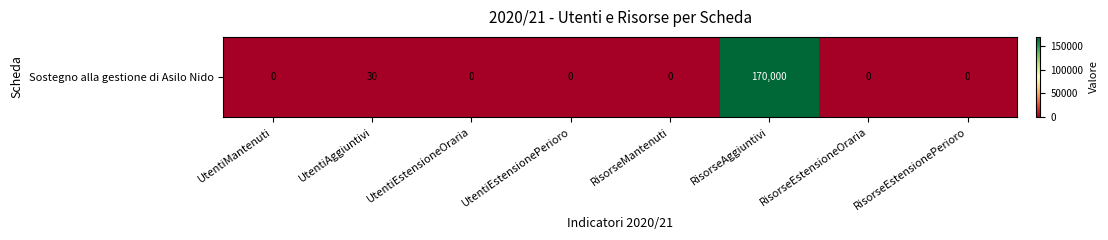

What is the greatest value displayed?

170000.4